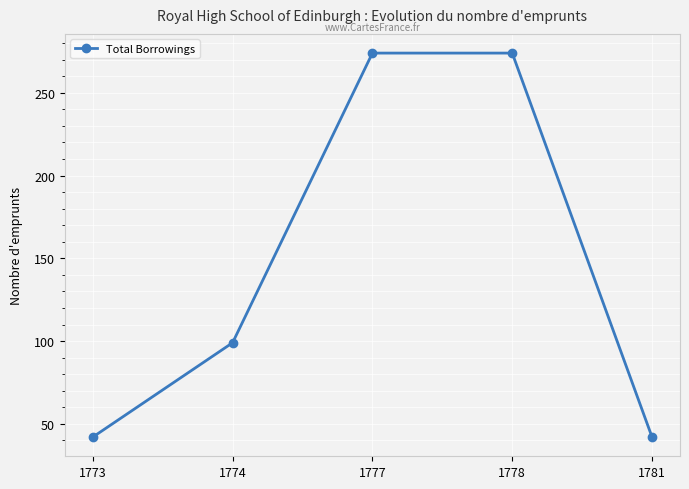

Is it true that the value at 1781 is 42?

True